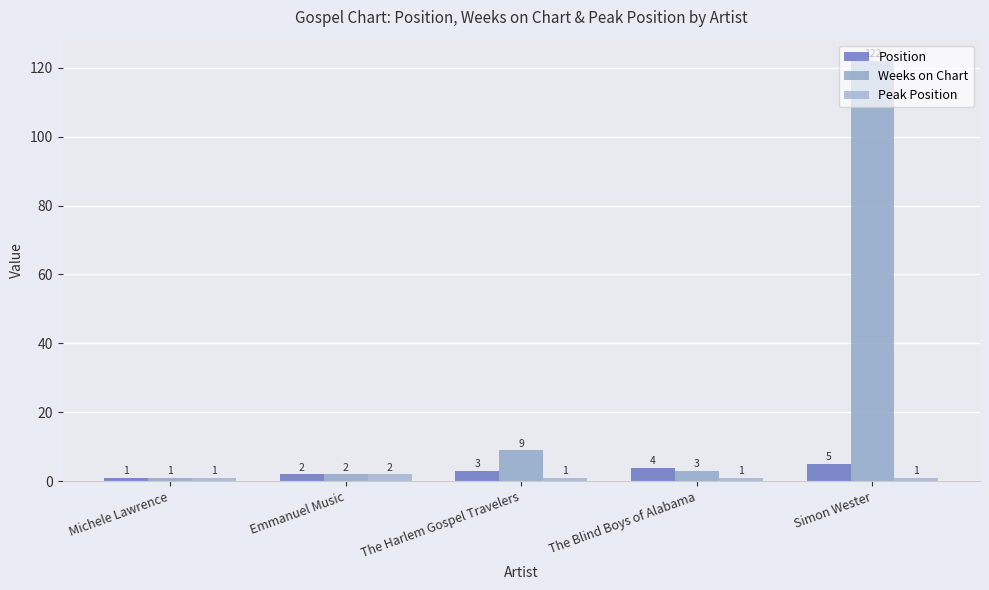

How many data points does each series have?

5